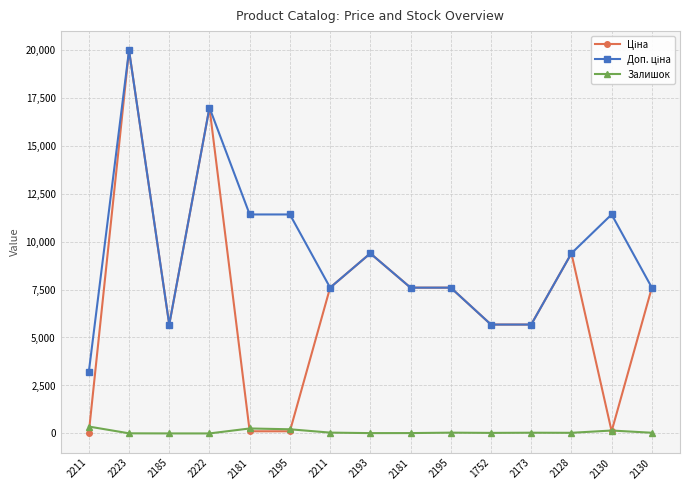

Which series has the largest total across all categories?

Доп. ціна